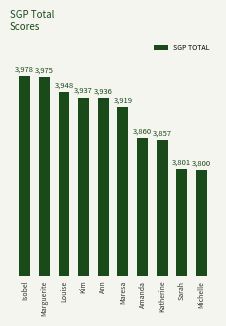

The value at Sarah is 3801. True or false?

True